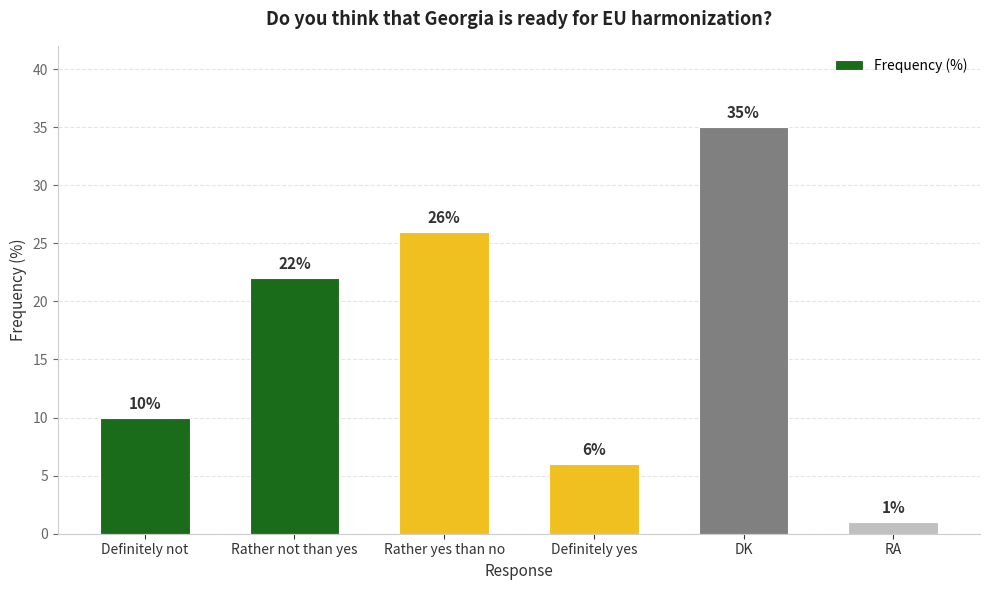

What is the value of the 6th bar from the left?

1